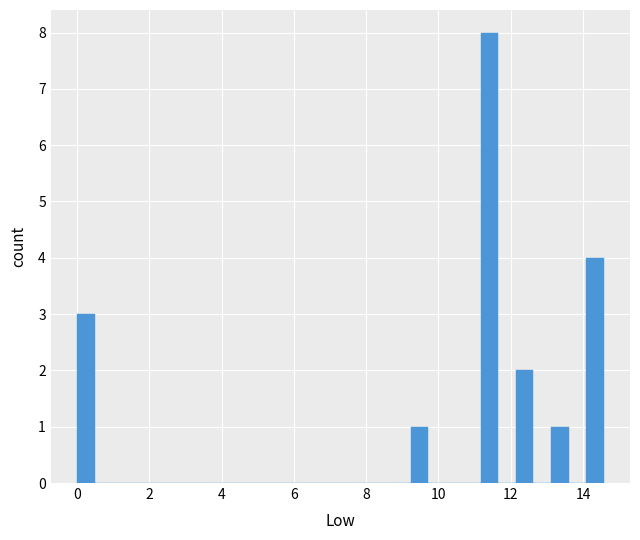

Around what value on the x-axis is the tallest bar? Give the approximate position of its centre, as read against the axis.

11.4